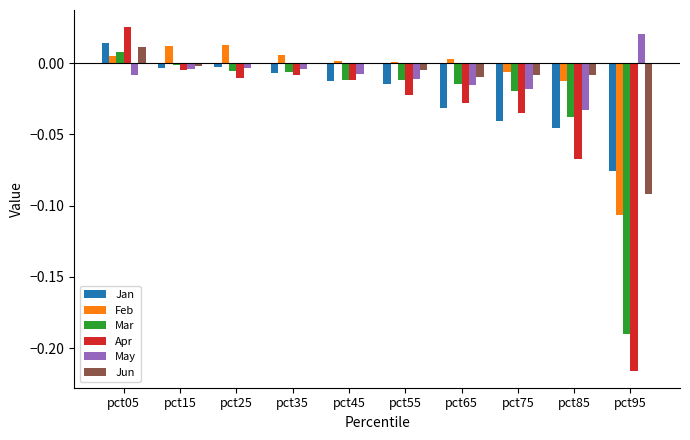

At which category is the sum across all series the highest?

pct05